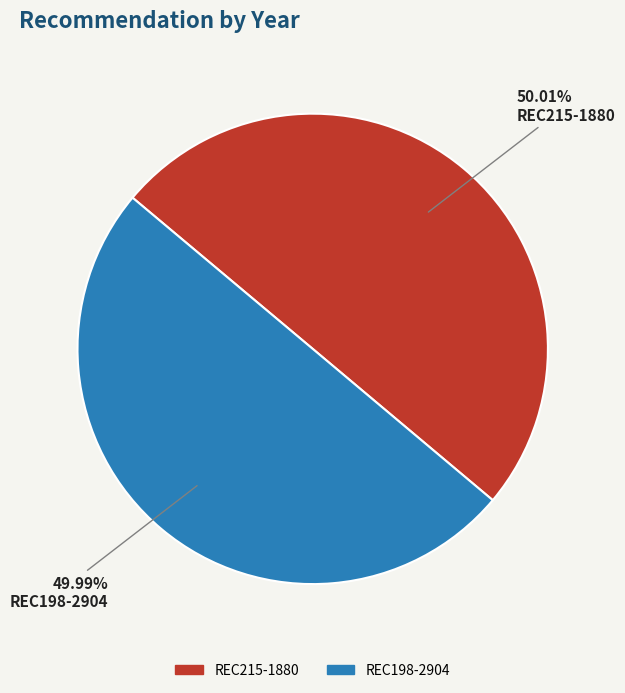

Is there a majority slice in this chart?

Yes